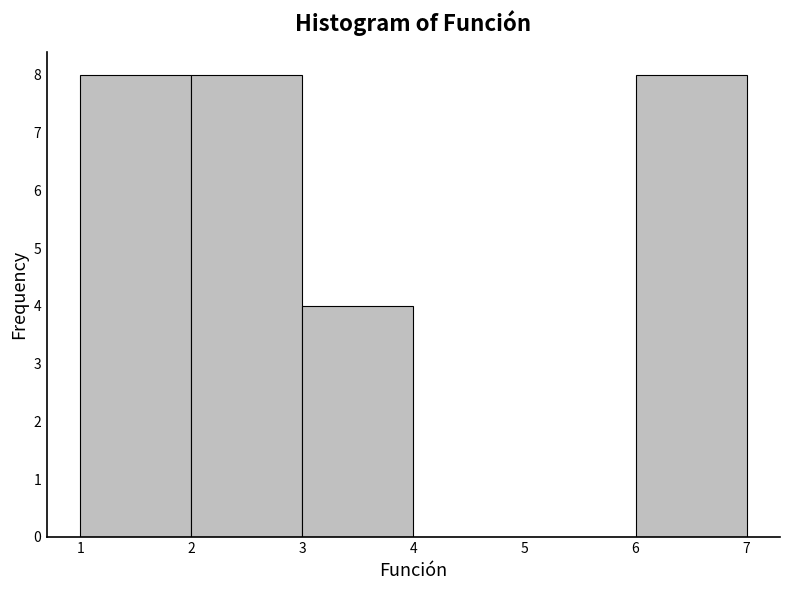

Reading left to right, list every bar in this chart as the range it spans on the x-axis followed by its height. The values are not printed on the chart, so give them approximately, as read against the axis.

1 to 2: 8
2 to 3: 8
3 to 4: 4
4 to 5: 0
5 to 6: 0
6 to 7: 8